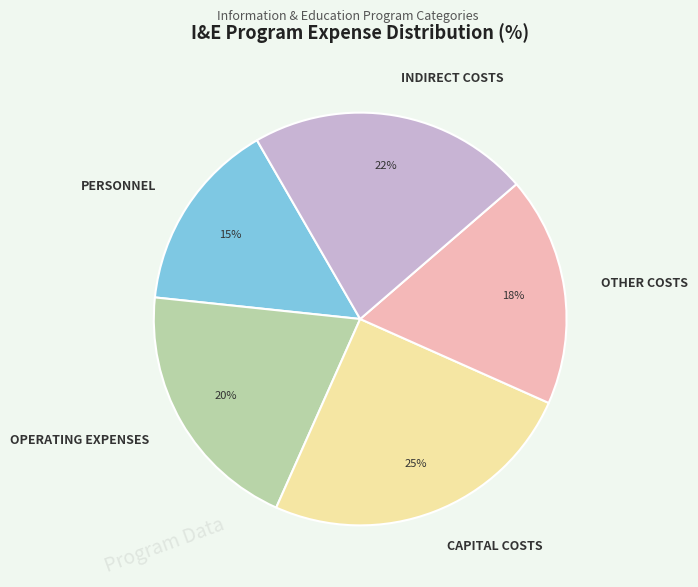

To the nearest percent, what is the average slice percentage?

20%